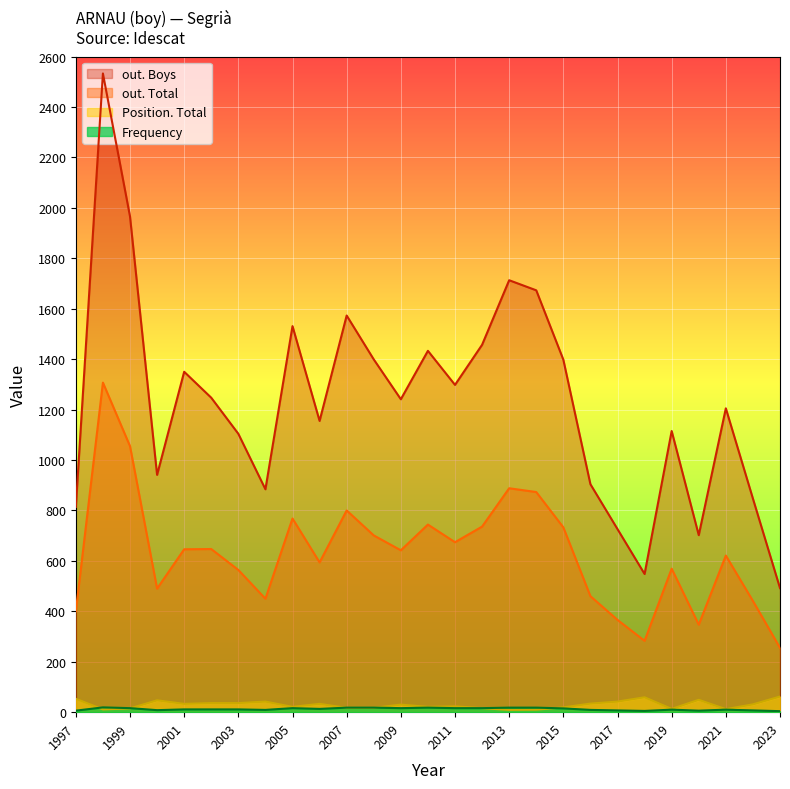

What is the sum of the Position. Total values at 2011 and 2003?

59